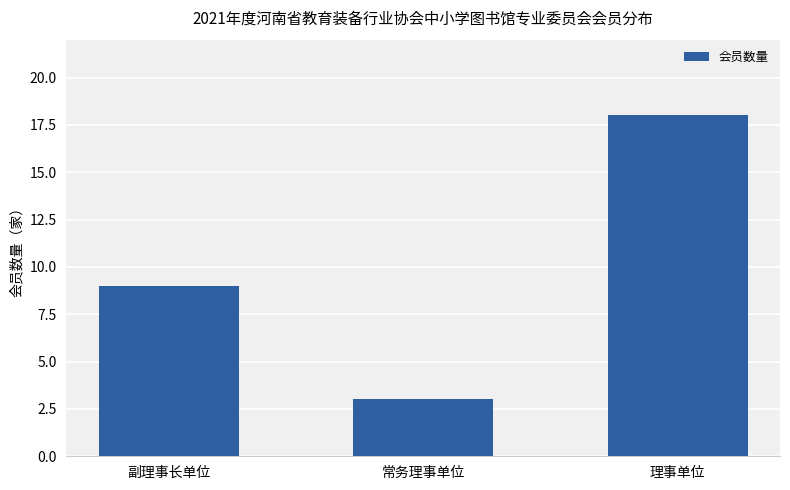

Are the bars grouped side by side (vs. stacked)?

No